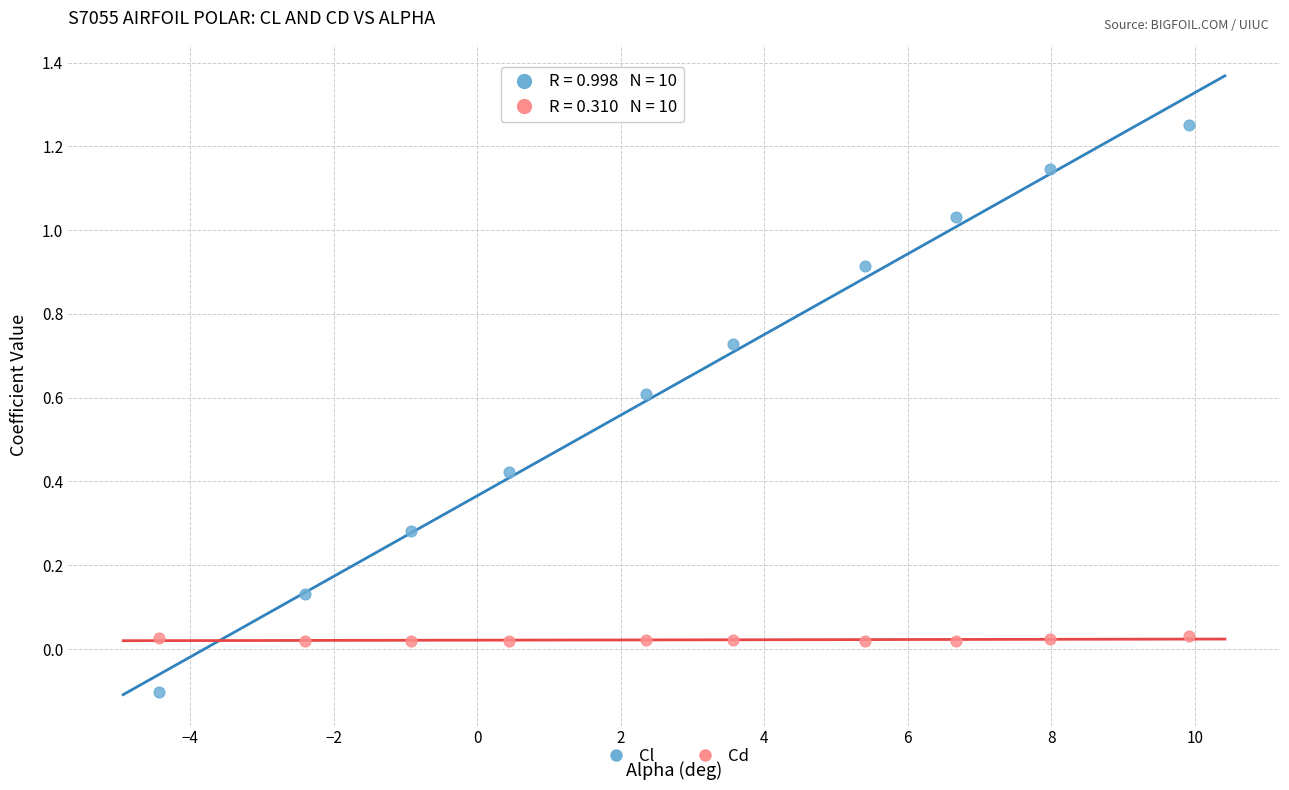

Across all data points, what is the range of X values (max minus min)?

14.3